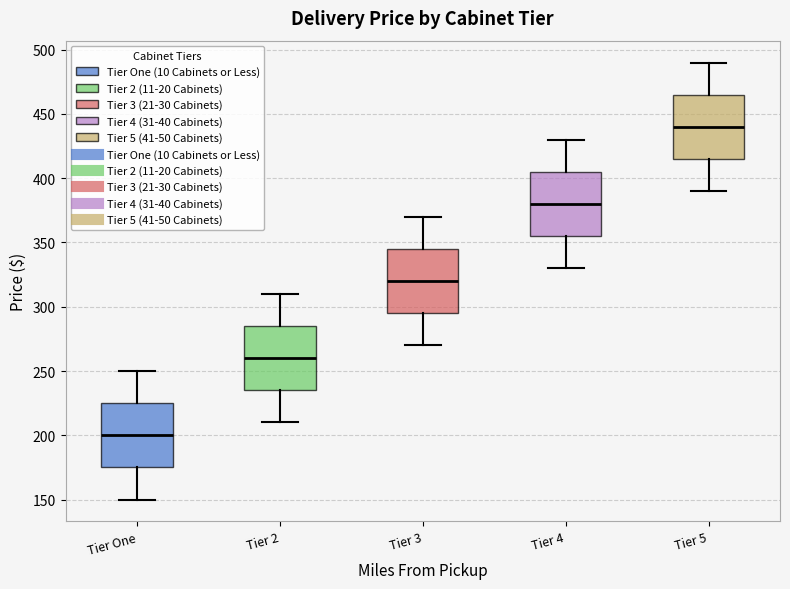

Reading left to right, read every box against the y-axis: the position of its median line, the range the box covers, and the ends of its whiskers. The values are not printed on the chart, so give them approximately, as read against the axis.

Tier One: median 200, box 175 to 225, whiskers 150 to 250
Tier 2: median 260, box 235 to 285, whiskers 210 to 310
Tier 3: median 320, box 295 to 345, whiskers 270 to 370
Tier 4: median 380, box 355 to 405, whiskers 330 to 430
Tier 5: median 440, box 415 to 465, whiskers 390 to 490